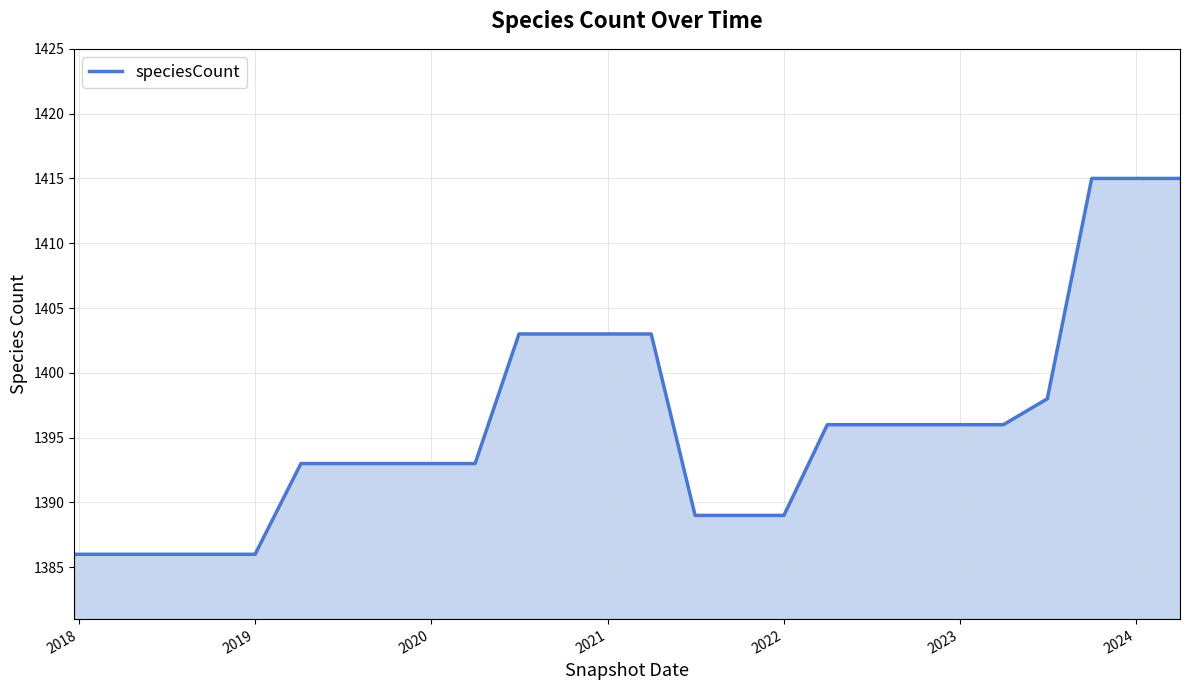

Reading left to right, what are all the values shown in this chart?

1386	1386	1386	1386	1386	1393	1393	1393	1393	1393	1403	1403	1403	1403	1389	1389	1389	1396	1396	1396	1396	1396	1398	1415	1415	1415